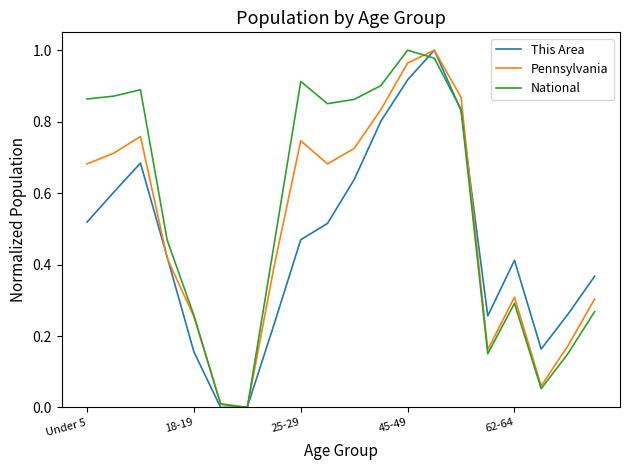

Rank the series by their average value, from highest to lowest.

National, Pennsylvania, This Area